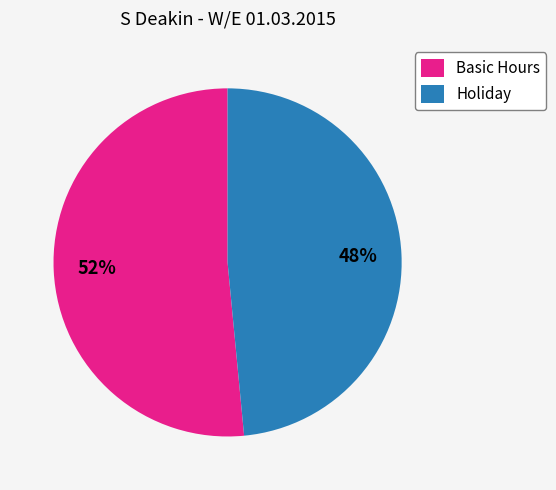

Which category has the smallest portion of the pie?

Holiday